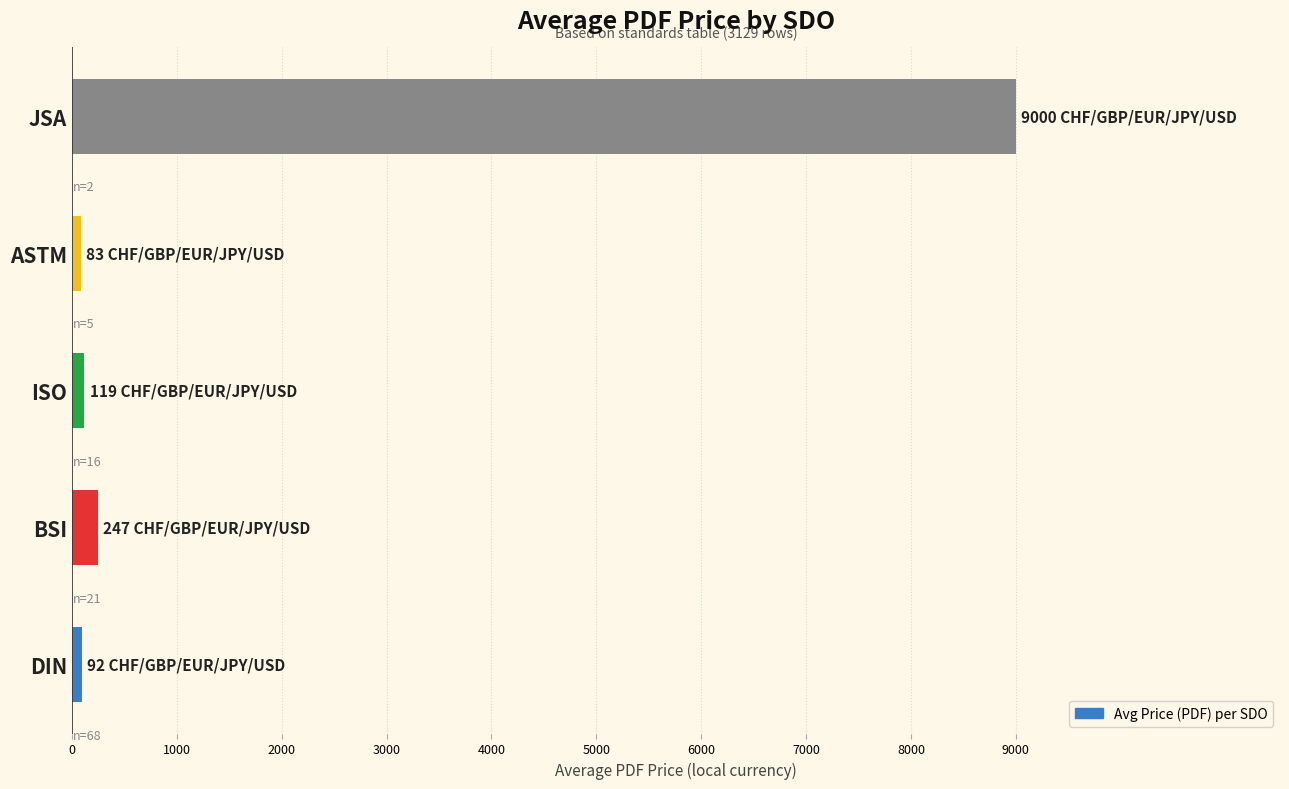

Is it true that the value at JSA is 4826.7?

False